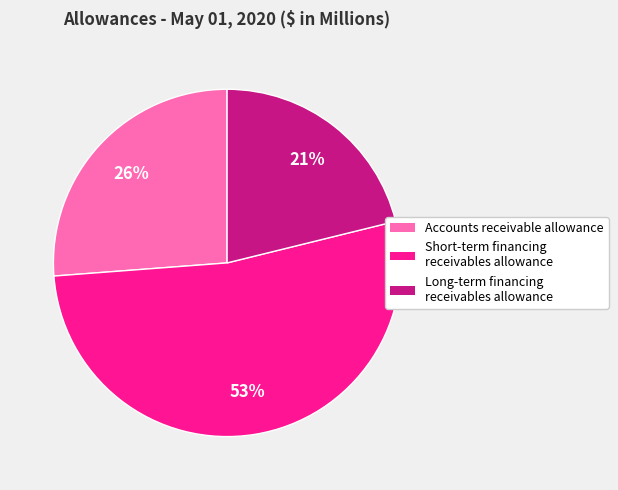

Is there any slice that represents more than half of the pie?

Yes